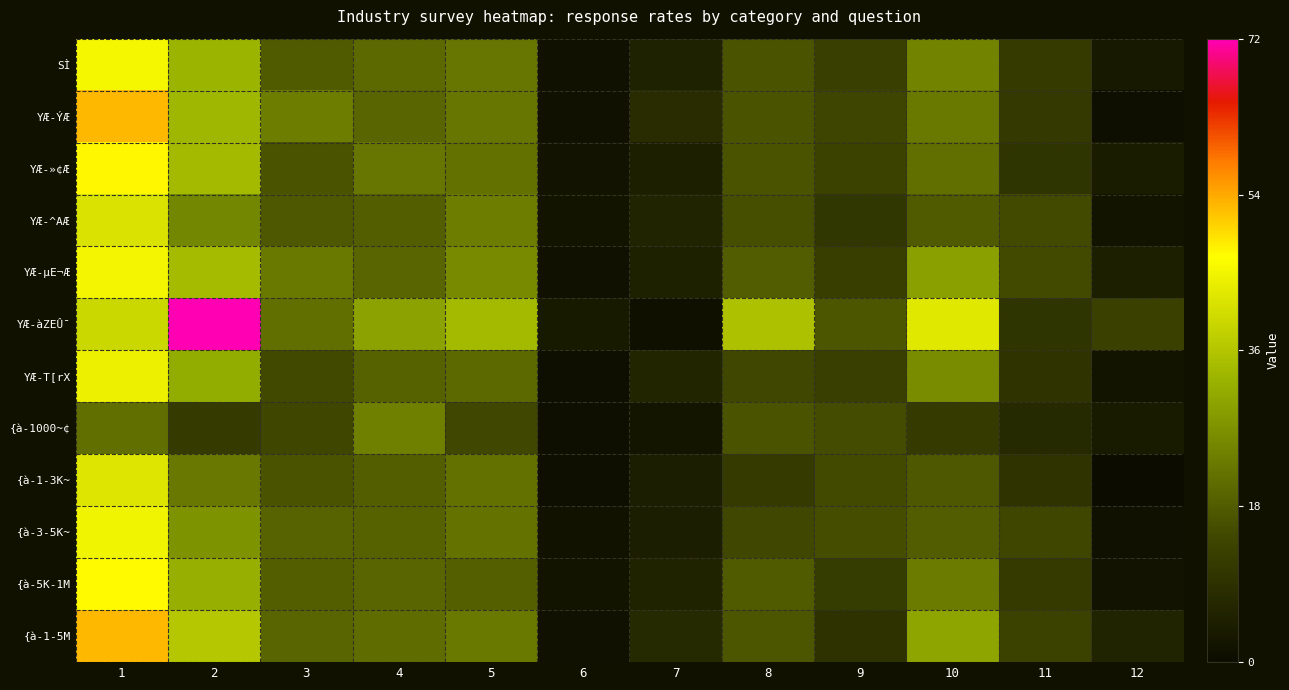

Reading left to right, what are all the values shown in this chart?

SÌ: 1=45.7	2=33.1	3=18.2	4=20.5	5=22.7	6=1.7	7=5.9	8=16.8	9=12.8	10=24.9	11=11.9	12=3.6
YÆ-ÝÆ: 1=53.1	2=33.6	3=23.8	4=19.8	5=22.7	6=1.7	7=8.4	8=16.6	9=14.2	10=23.1	11=11.5	12=1.0
YÆ-»¢Æ: 1=47.6	2=34.1	3=16.8	4=22.6	5=21.9	6=2.2	7=5.0	8=17.0	9=13.6	10=21.6	11=10.4	12=4.3
YÆ-^AÆ: 1=41.6	2=25.3	3=17.5	4=18.8	5=23.7	6=2.4	7=6.4	8=16.1	9=10.8	10=18.1	11=15.3	12=2.3
YÆ-µE¬Æ: 1=45.4	2=34.4	3=23.3	4=19.8	5=26.0	6=1.7	7=5.6	8=18.5	9=12.4	10=29.6	11=15.4	12=4.8
YÆ-àZEÛ¯: 1=39.9	2=72.2	3=21.4	4=30.0	5=34.1	6=3.8	7=1.2	8=35.5	9=17.4	10=42.9	11=10.2	12=13.4
YÆ-T[rX: 1=44.4	2=31.5	3=15.0	4=19.3	5=20.4	6=0.9	7=6.6	8=14.8	9=12.7	10=26.2	11=10.0	12=2.4
{à-1000~¢: 1=21.6	2=12.0	3=14.6	4=24.2	5=14.8	6=1.1	7=2.7	8=16.6	9=15.5	10=11.9	11=7.8	12=4.2
{à-1-3K~: 1=42.3	2=22.9	3=16.7	4=18.6	5=21.7	6=1.0	7=4.7	8=11.8	9=15.2	10=17.5	11=10.0	12=0.3
{à-3-5K~: 1=45.0	2=27.3	3=19.5	4=19.2	5=22.1	6=1.9	7=4.6	8=14.9	9=15.8	10=18.5	11=14.6	12=1.5
{à-5K-1M: 1=47.3	2=32.1	3=18.6	4=19.7	5=18.9	6=2.3	7=6.1	8=18.1	9=12.3	10=23.4	11=11.6	12=2.1
{à-1-5M: 1=53.1	2=36.7	3=19.7	4=20.9	5=23.3	6=1.7	7=7.7	8=17.4	9=9.7	10=30.5	11=13.6	12=6.2